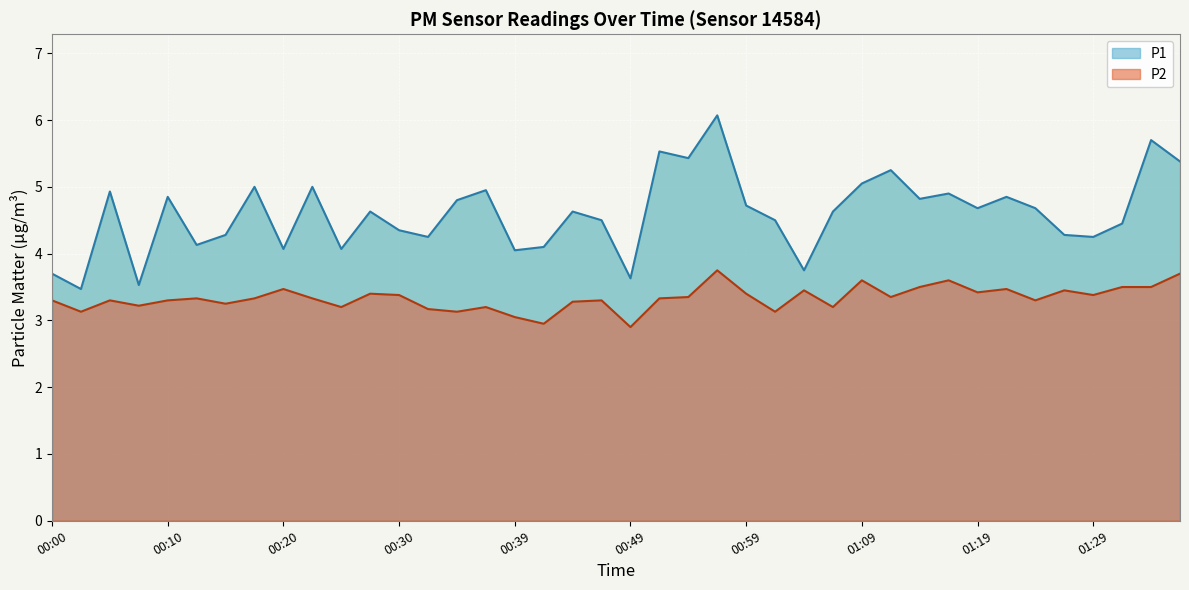

How many lines are shown in the chart?

2